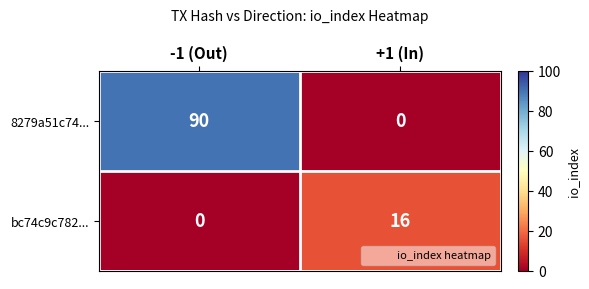

True or false: 8279a51c74... has a value of -45 at +1 (In).

False